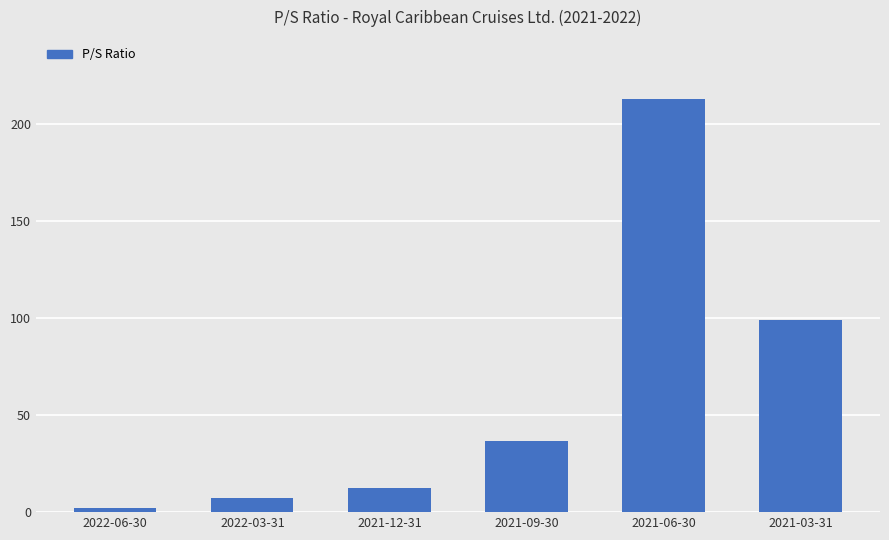

Rank the categories by value from highest to lowest.

2021-06-30, 2021-03-31, 2021-09-30, 2021-12-31, 2022-03-31, 2022-06-30